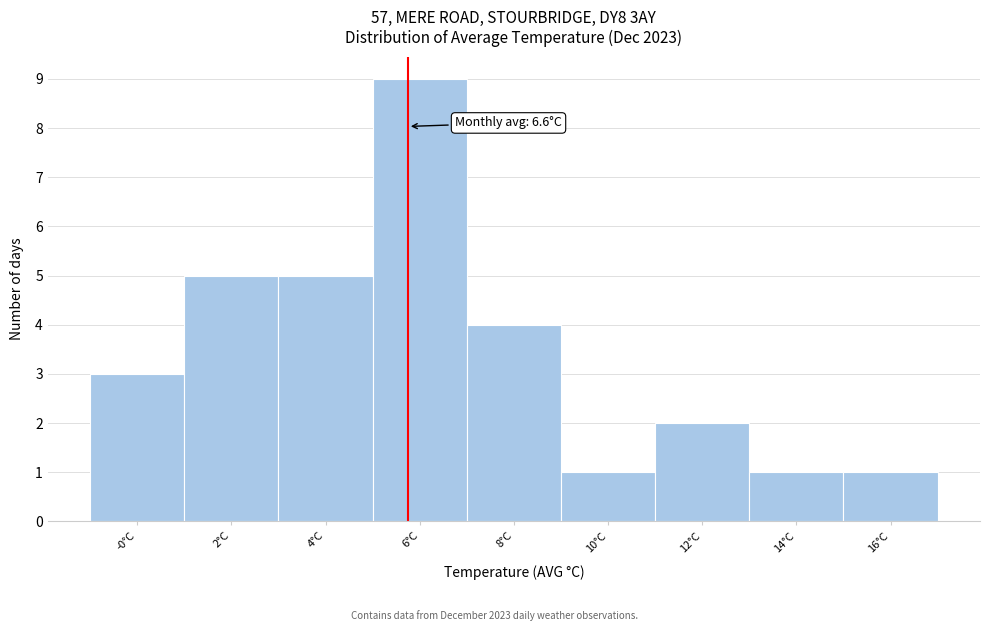

Reading left to right, list all the values displayed in this chart.

3	5	5	9	4	1	2	1	1